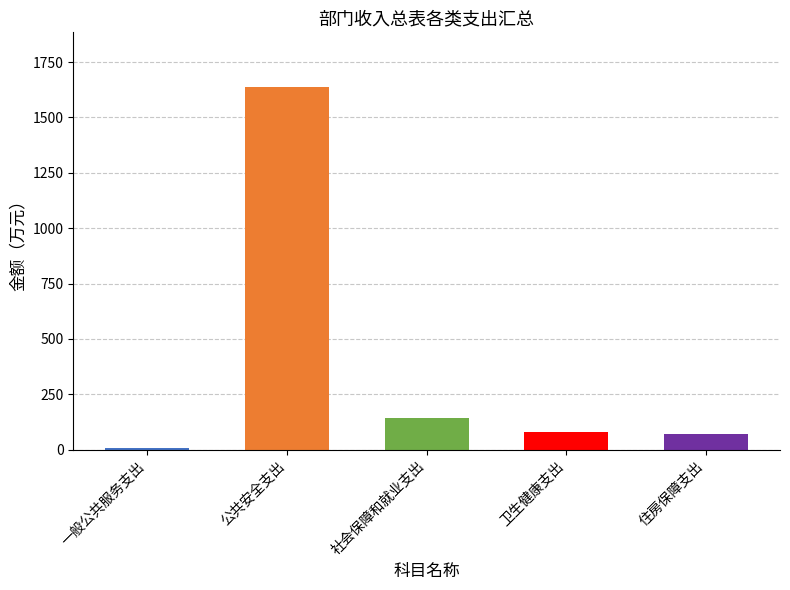

What is the sum of all values?

1935.9